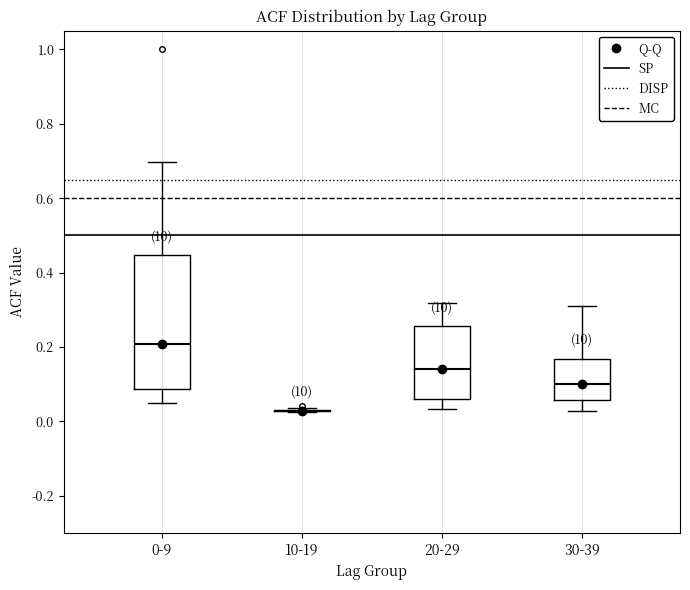

Reading left to right, transcribe this box plot: for each box, give where its median line is, the range the box spans, and where its two whiskers end, as read against the y-axis. The values are not printed on the chart, so give them approximately, as read against the axis.

0-9: median 0.20, box 0.08 to 0.44, whiskers 0.04 to 0.70
10-19: box collapsed to a line at 0.02, whiskers 0.02 to 0.04
20-29: median 0.14, box 0.06 to 0.26, whiskers 0.04 to 0.32
30-39: median 0.10, box 0.06 to 0.16, whiskers 0.02 to 0.30